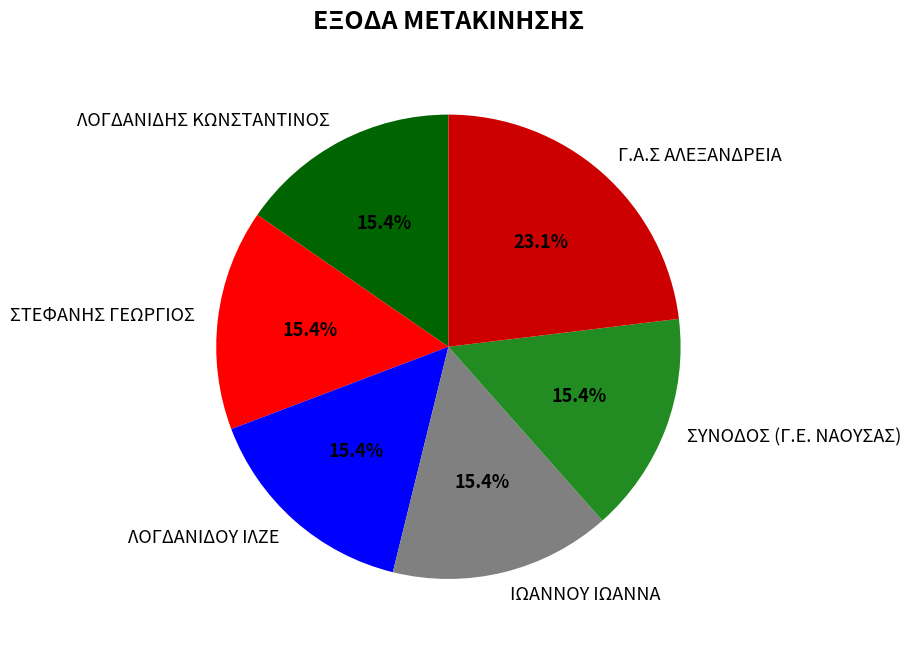

Which has a higher value, ΙΩΑΝΝΟΥ ΙΩΑΝΝΑ or Γ.Α.Σ ΑΛΕΞΑΝΔΡΕΙΑ?

Γ.Α.Σ ΑΛΕΞΑΝΔΡΕΙΑ